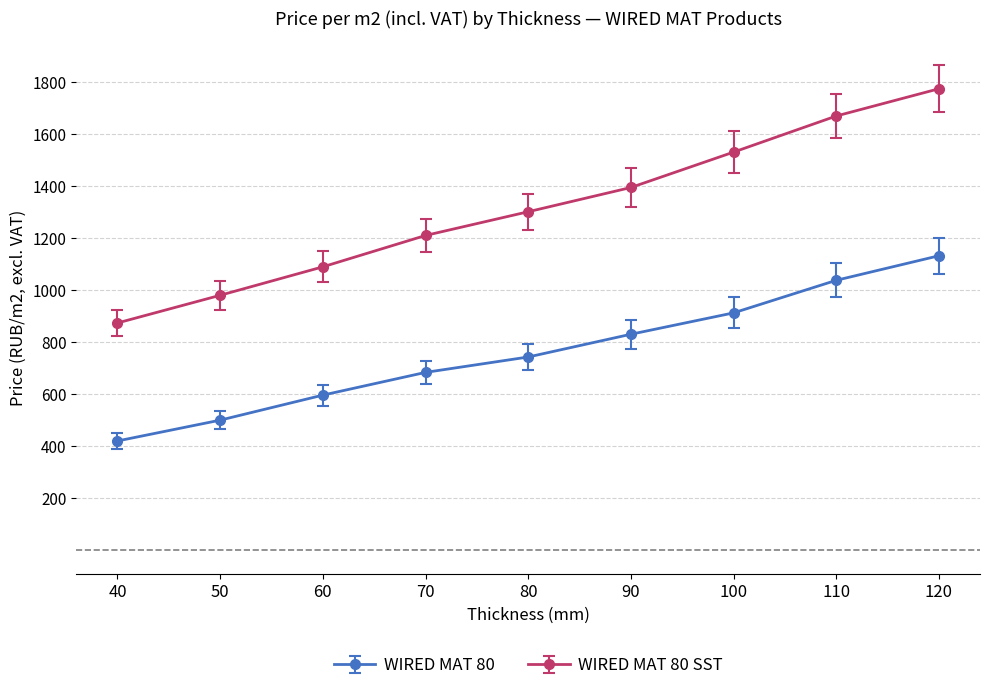

What is the highest value of the WIRED MAT 80 series?

1131.6